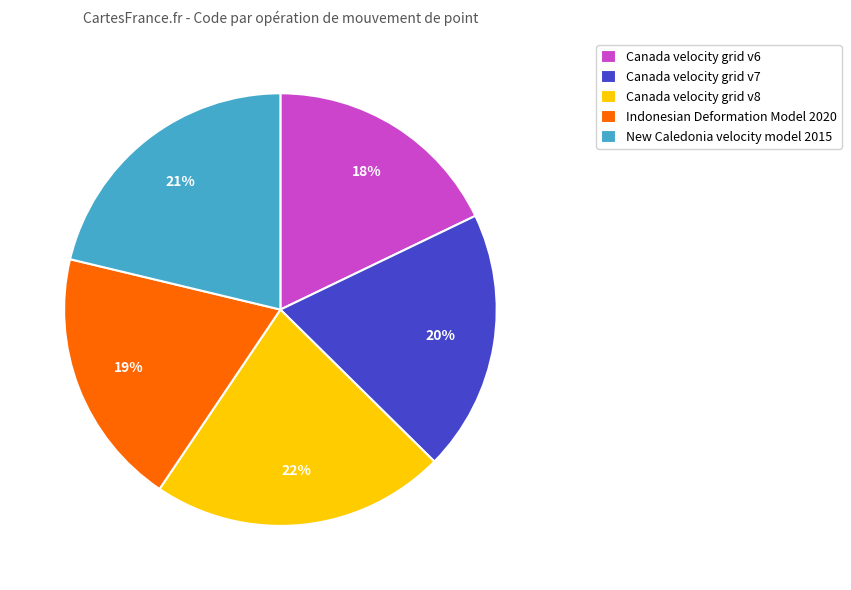

Do Indonesian Deformation Model 2020 and Canada velocity grid v7 together represent more than half of the pie?

No